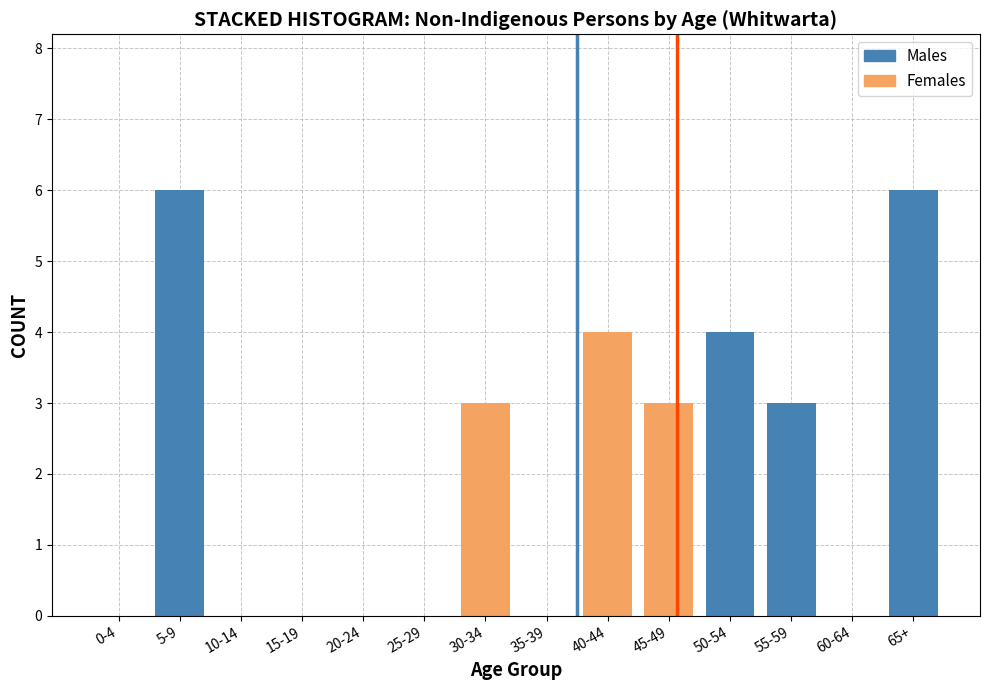

Reading left to right, list the values for the Males series.

0-4=0	5-9=6	10-14=0	15-19=0	20-24=0	25-29=0	30-34=0	35-39=0	40-44=0	45-49=0	50-54=4	55-59=3	60-64=0	65+=6